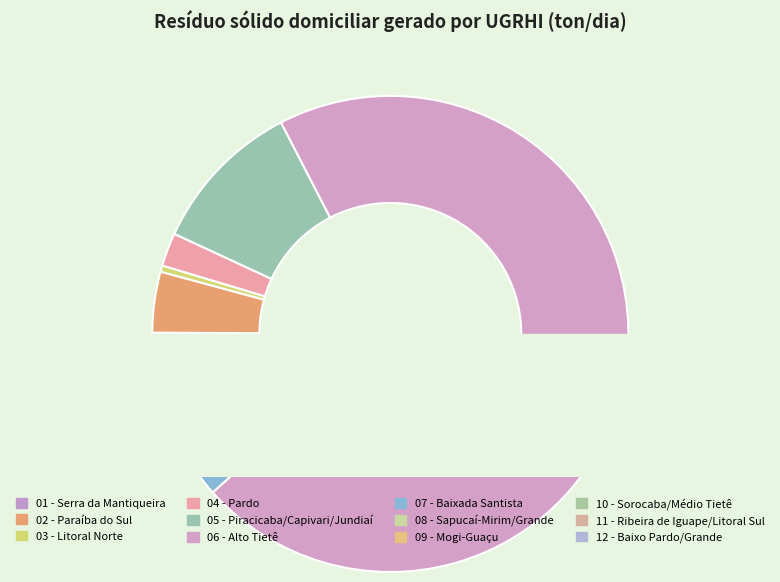

To the nearest percent, what is the combined percentage of 01 - Serra da Mantiqueira and 12 - Baixo Pardo/Grande?

1%